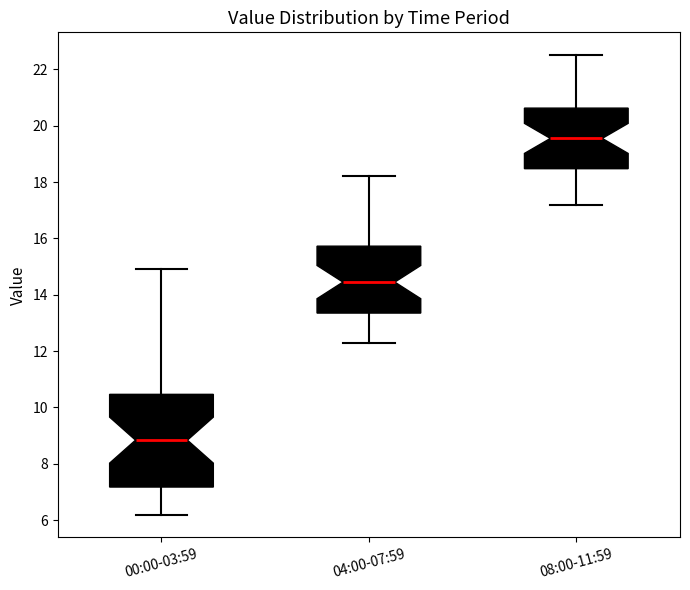

Reading left to right, read every box against the y-axis: the position of its median line, the range the box covers, and the ends of its whiskers. The values are not printed on the chart, so give them approximately, as read against the axis.

00:00-03:59: median 8.8, box 7.2 to 10.4, whiskers 6.2 to 15.0
04:00-07:59: median 14.4, box 13.4 to 15.8, whiskers 12.4 to 18.2
08:00-11:59: median 19.6, box 18.4 to 20.6, whiskers 17.2 to 22.6